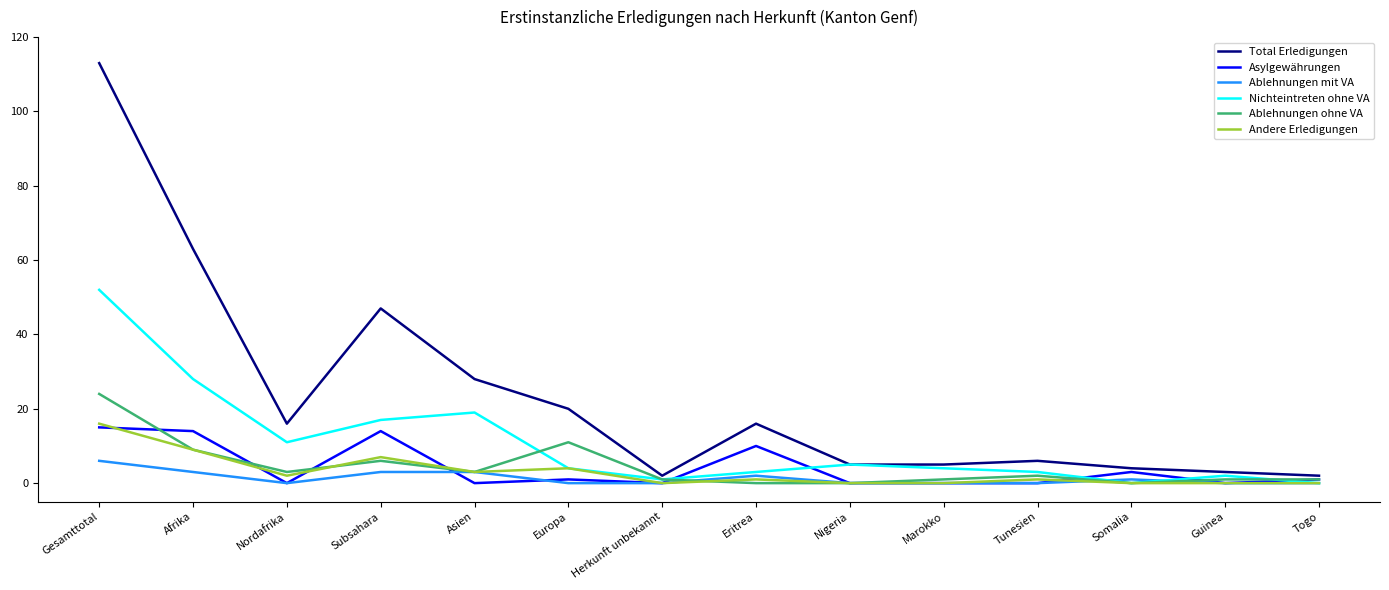

At which category is the sum across all series the highest?

Gesamttotal